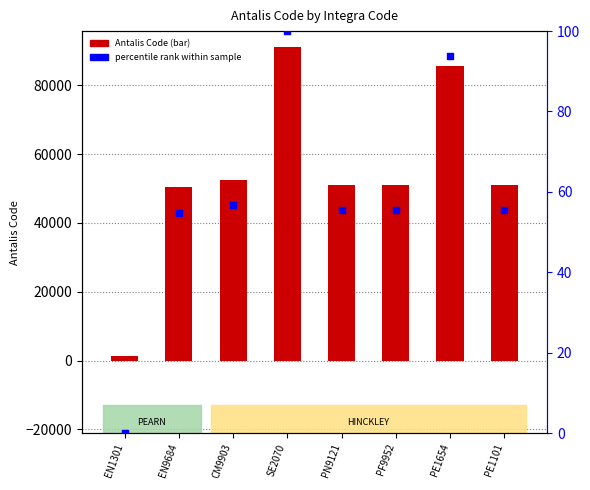

Is the value of Antalis Code at SE2070 greater than the value of percentile rank within sample at EN1301?

Yes